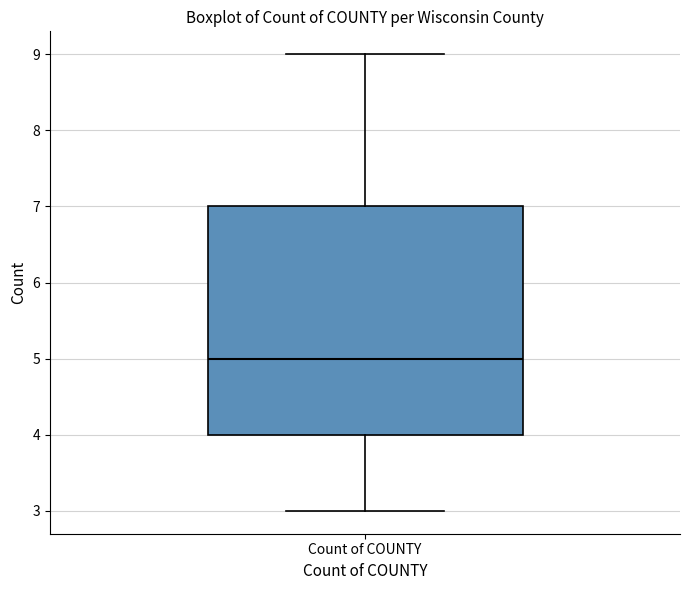

Where is the upper edge of the box for Count of COUNTY on the y-axis? The values are not printed on the chart, so give them approximately, as read against the axis.

7